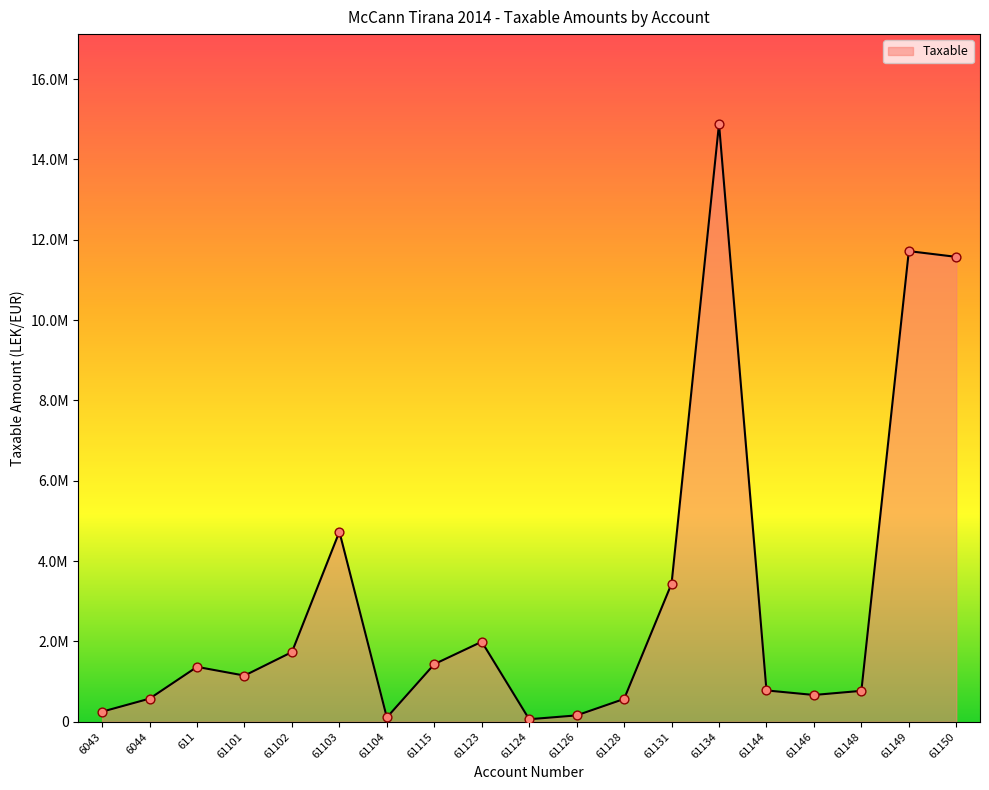

Is this an area chart (filled region under the line)?

Yes